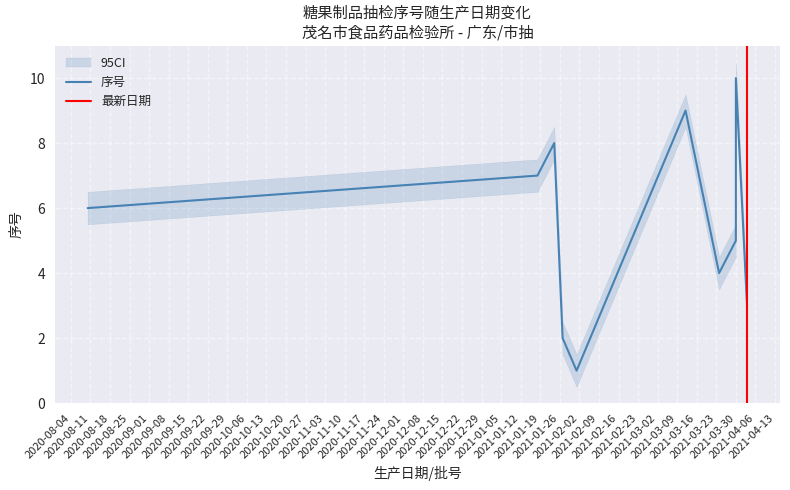

How many lines are shown in the chart?

1